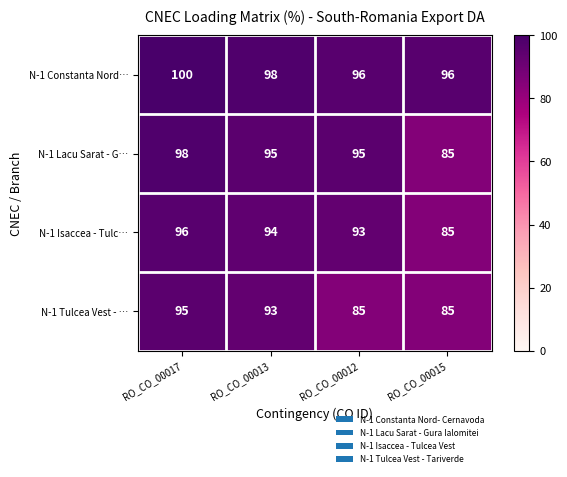

At which label does N-1 Isaccea - Tulc… reach its minimum?

RO_CO_00015